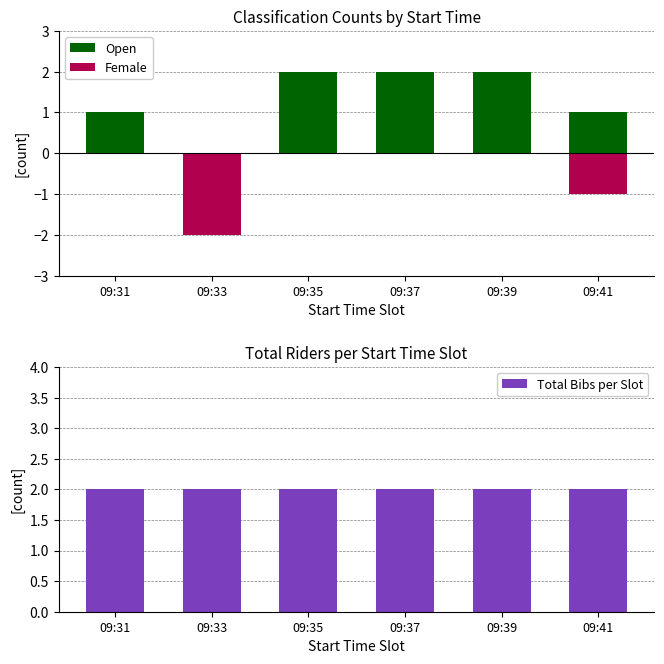

Reading right to left, list all the values displayed in this chart.

Open: 1	2	2	2	0	1
Female: -1	0	0	0	-2	0
Total Bibs per Slot: 2	2	2	2	2	2